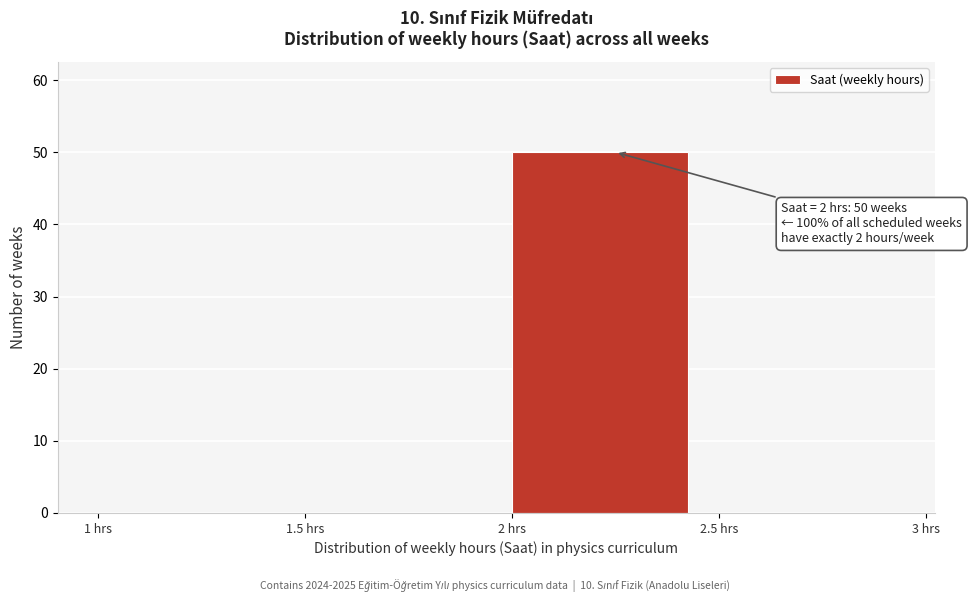

Over which range of the x-axis is the bar tallest?

2.0 to 2.5